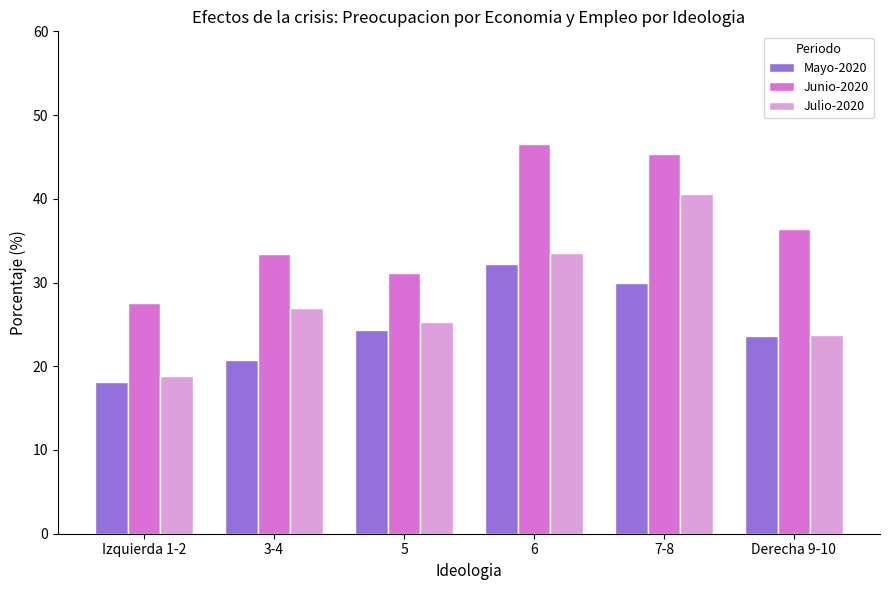

List the series in order of their overall mean, highest first.

Junio-2020, Julio-2020, Mayo-2020